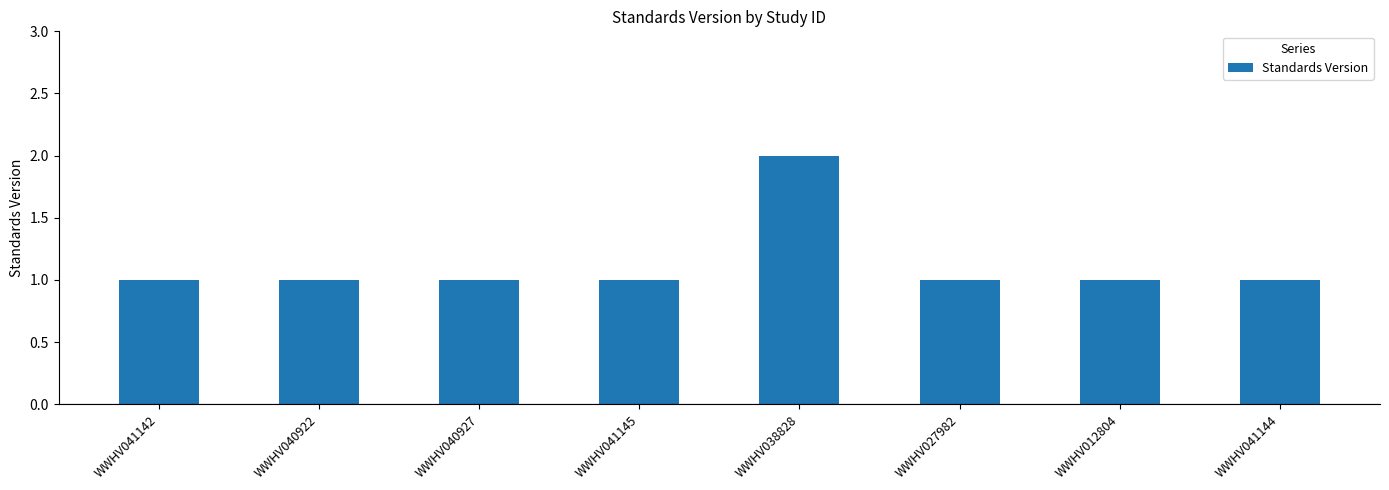

What is the value of the 6th bar from the left?

1